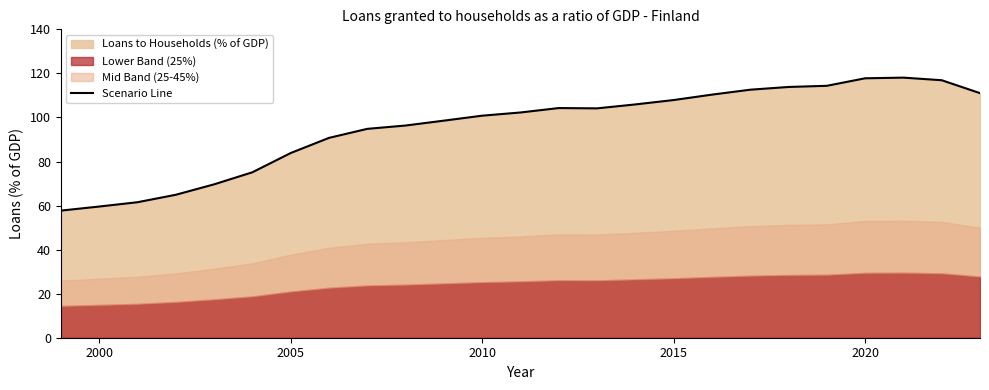

What is the maximum value for Scenario Line?

118.1